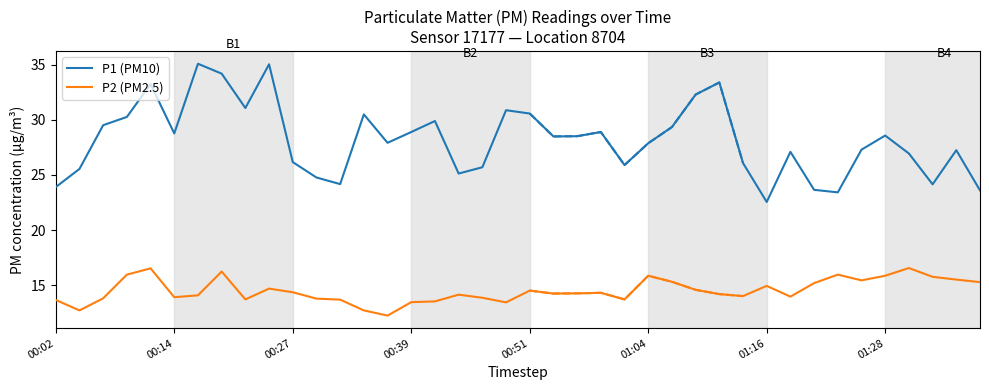

Does the chart display data point markers on the line(s)?

No